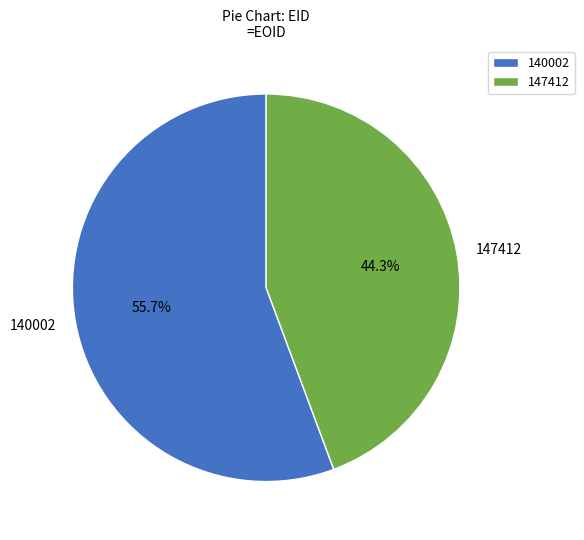

Is it true that 147412 is 50% of the pie?

False